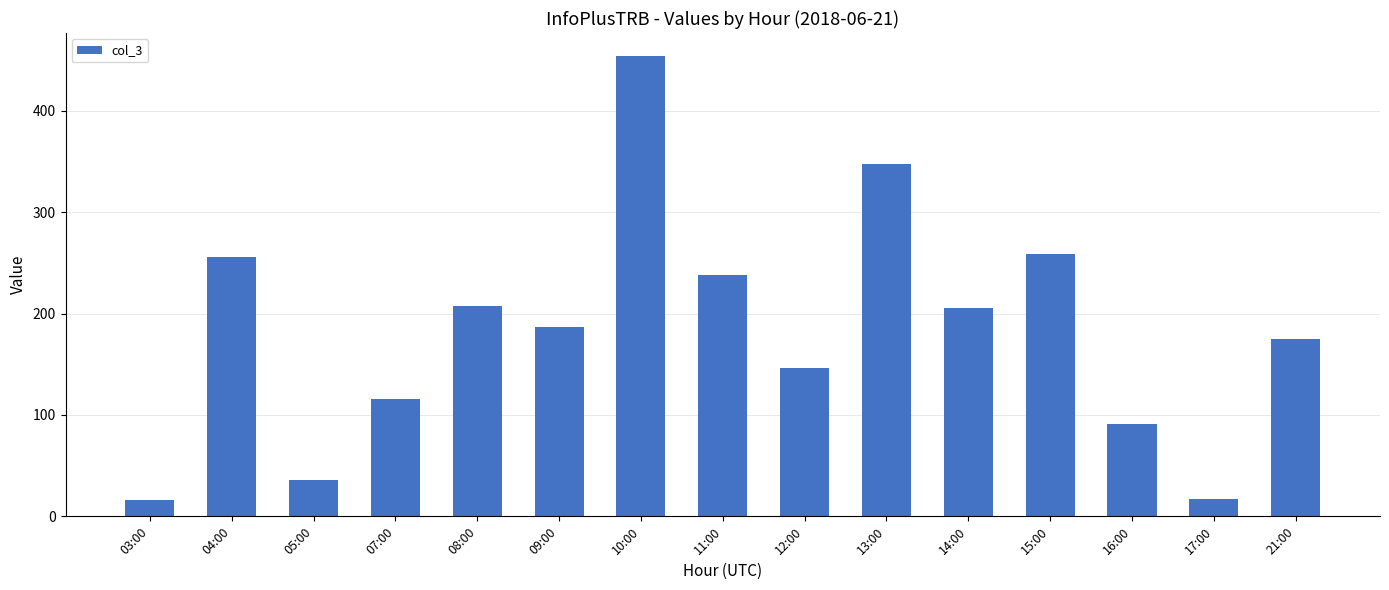

How many distinct data groups are displayed?

1